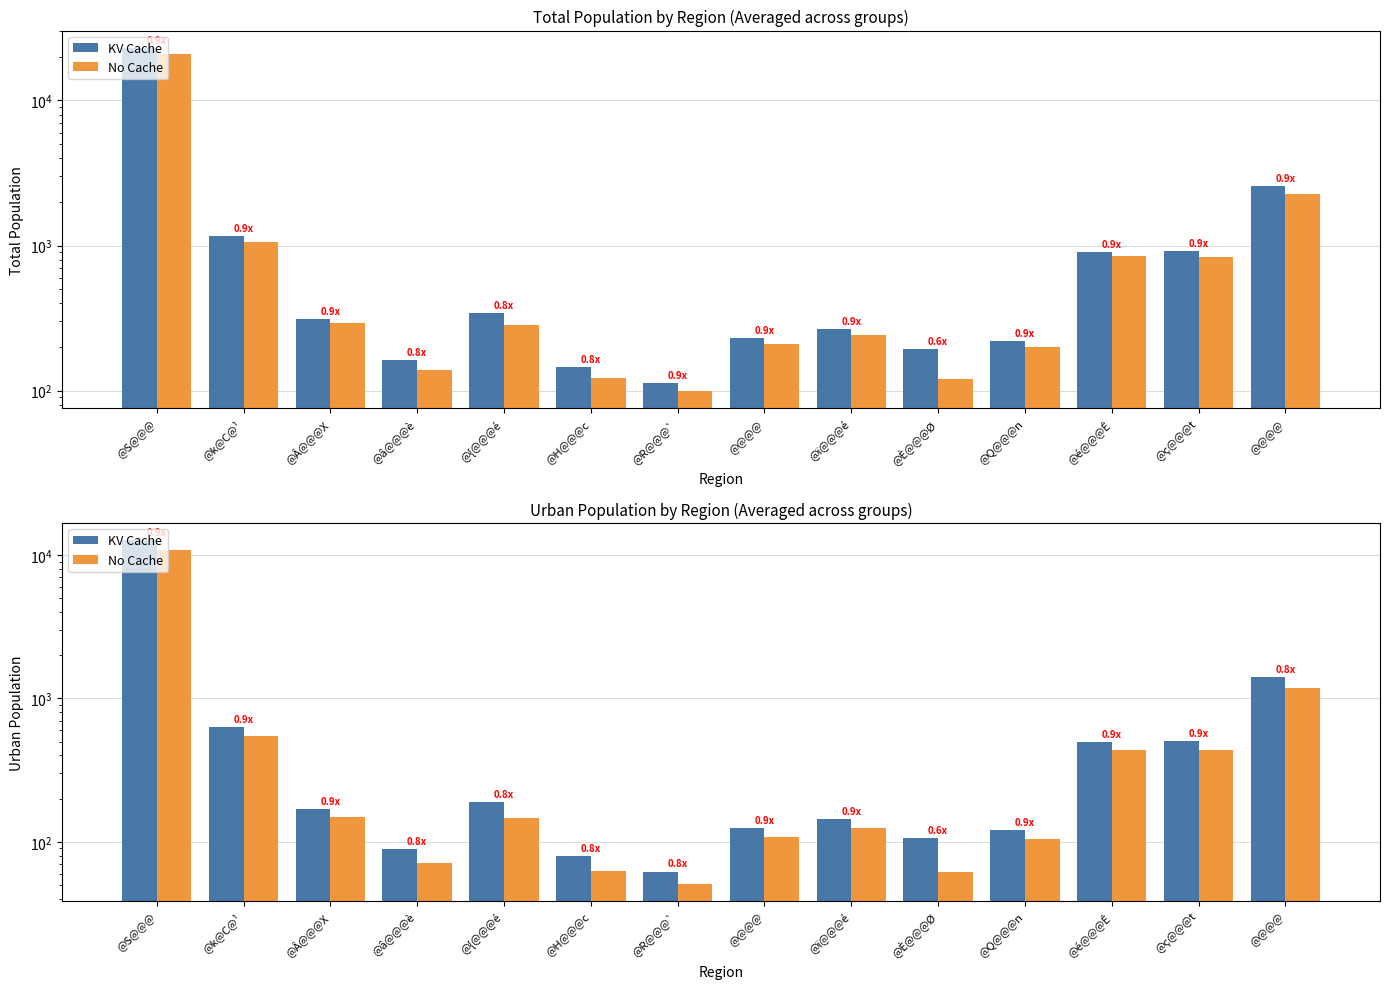

What is the spread (max minus min) of values at @È@@@Ø?

44